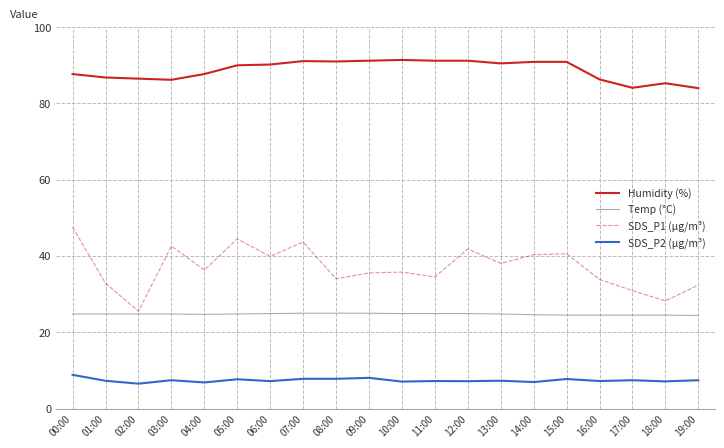

Where is the first local minimum for SDS_P1 (µg/m³)?

02:00